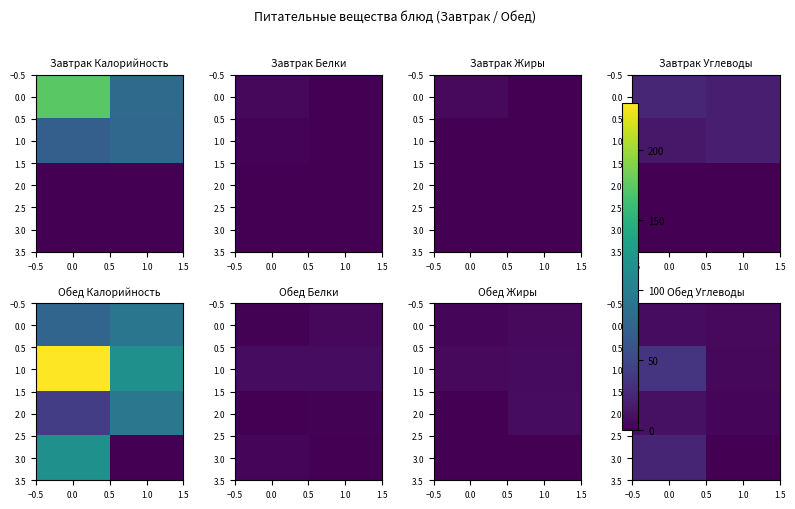

What is the approximate value of 3.0 at 0.0?

24.6